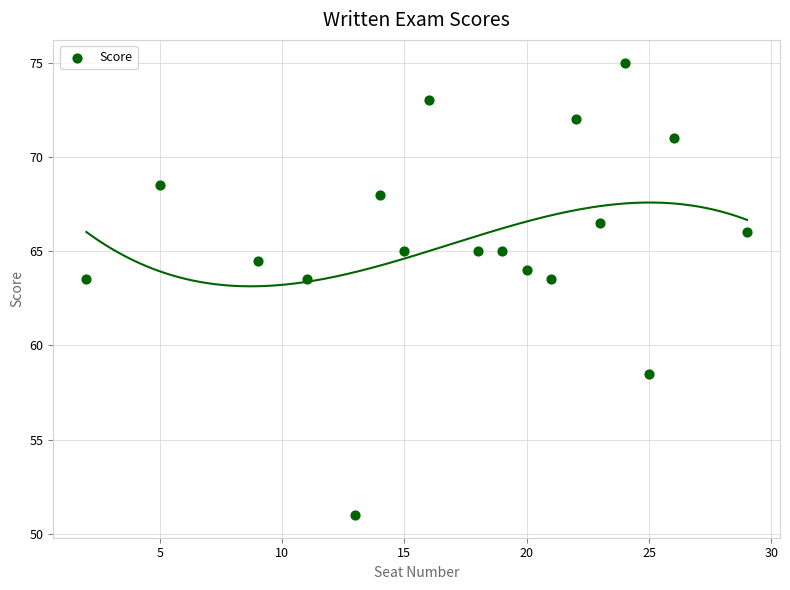

What is the range of X values (max minus min)?

27.0